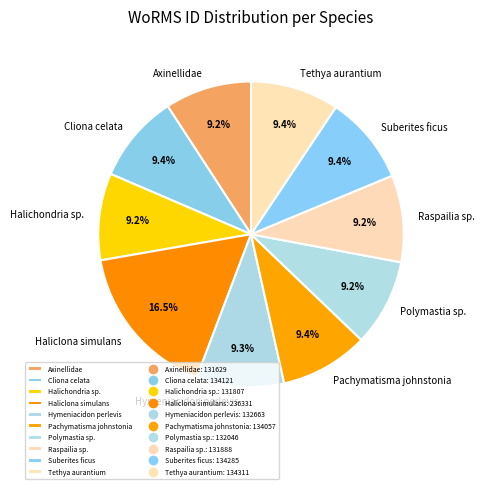

Is there any slice that represents more than half of the pie?

No